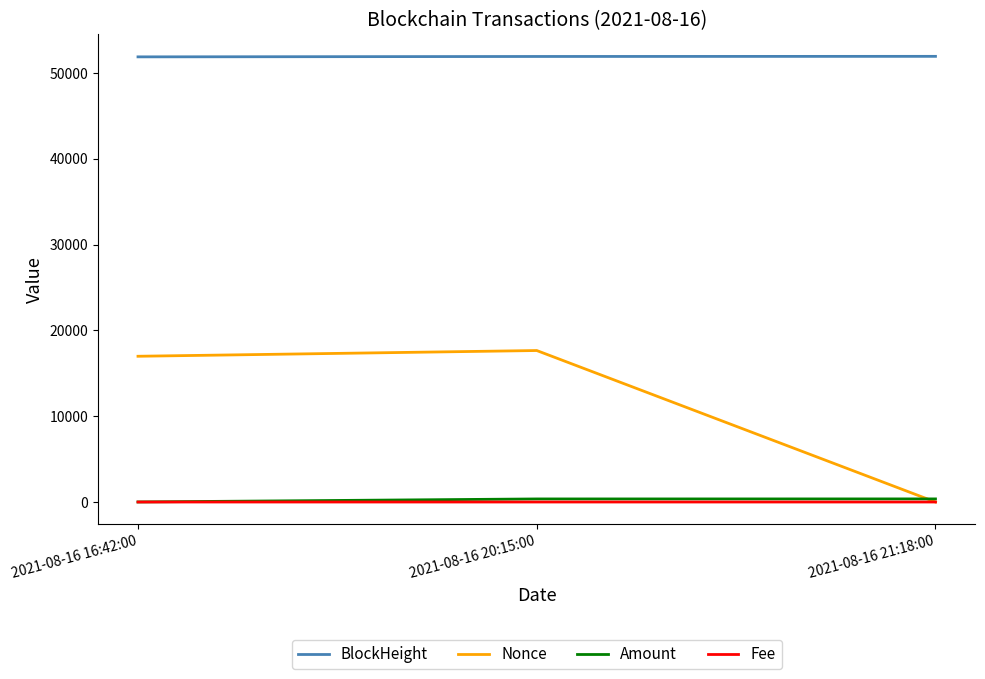

What is the maximum value shown in the chart?

51929.0